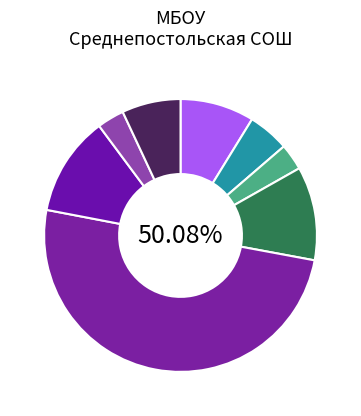

Is it true that Хлеб ржаной is 3% of the pie?

True